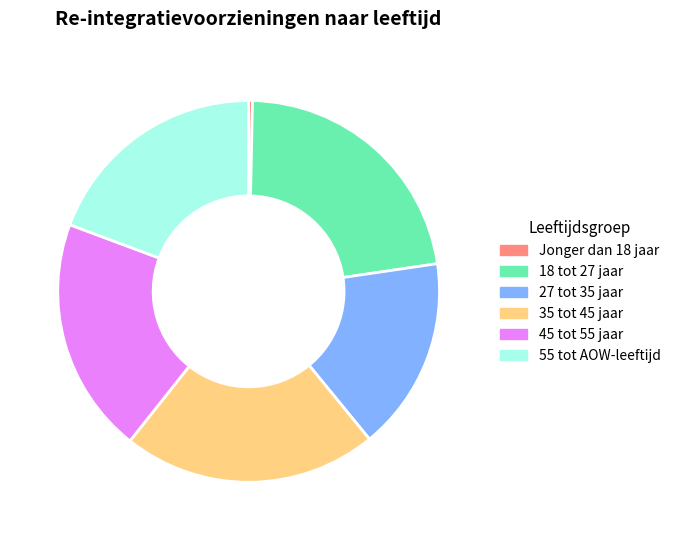

Is the sum of 18 tot 27 jaar and Jonger dan 18 jaar greater than half?

No